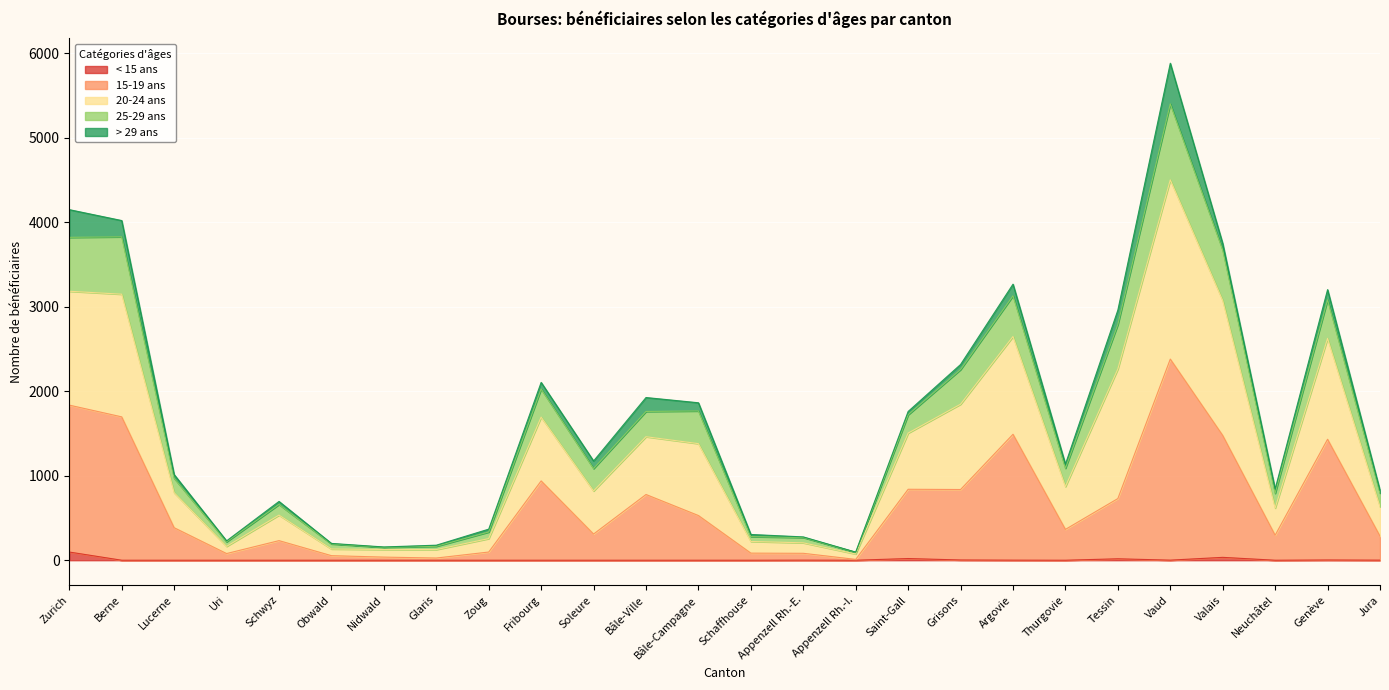

In < 15 ans, how many points are higher than both neighbors (excluding endpoints)?

5